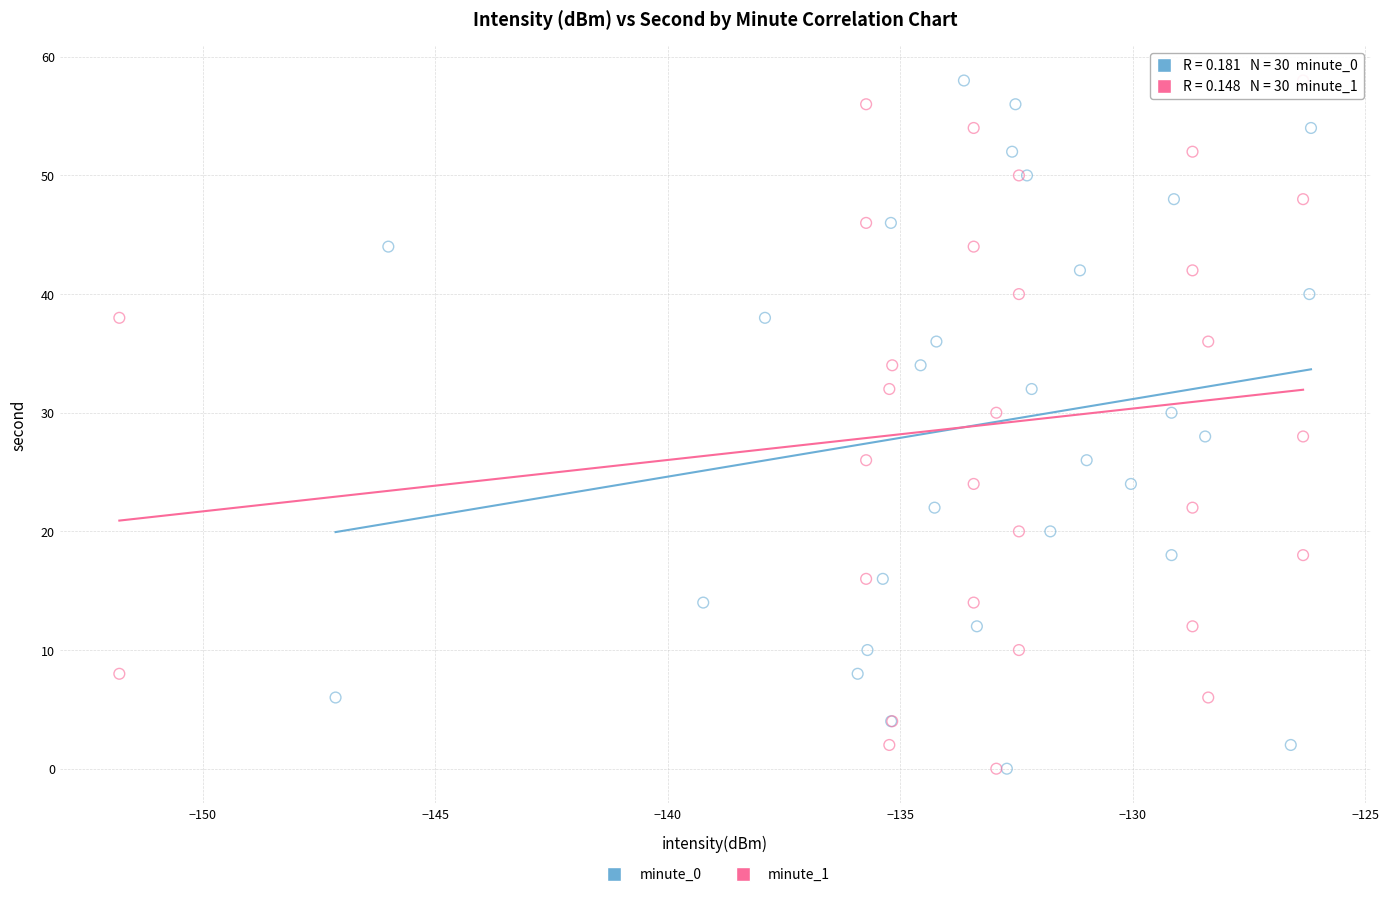

What are all the series names shown in the legend?

minute_0, minute_1